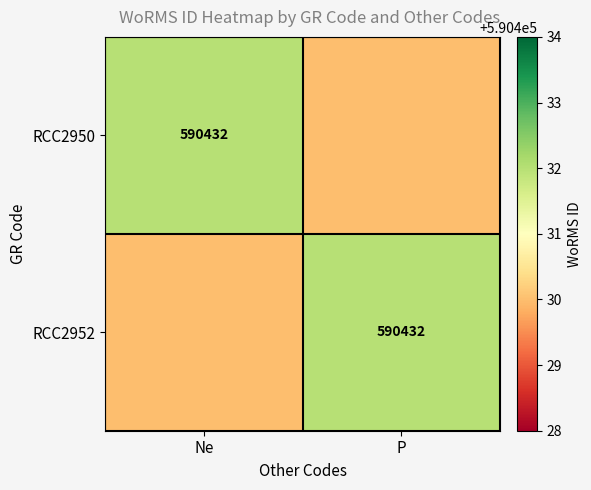

True or false: RCC2952 has a value of 590432 at P.

True